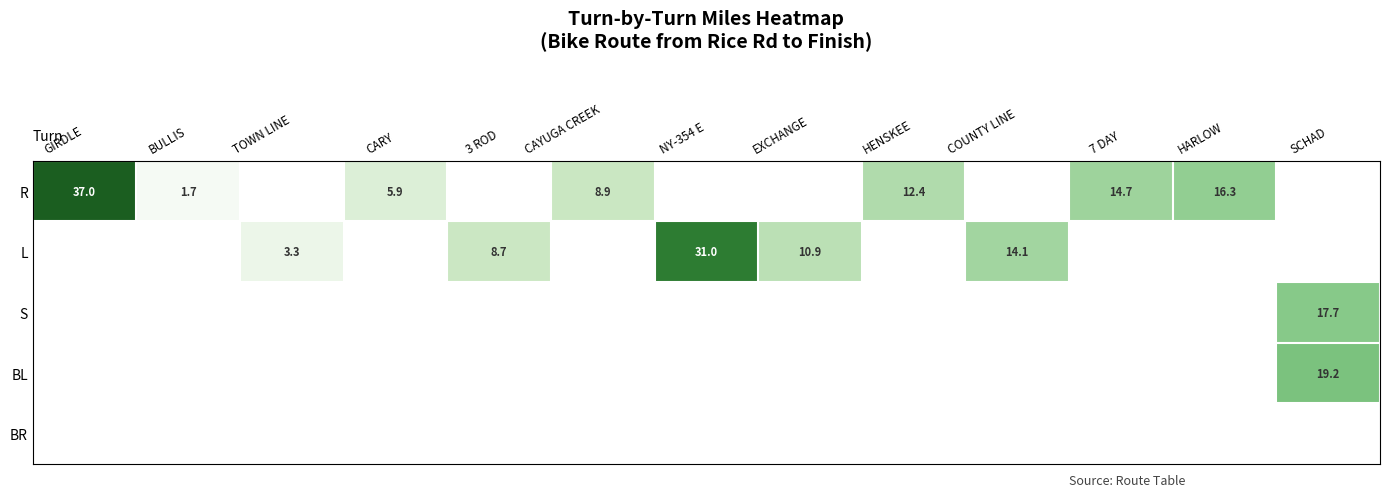

The L series shows 31.0 at NY-354 E. True or false?

True